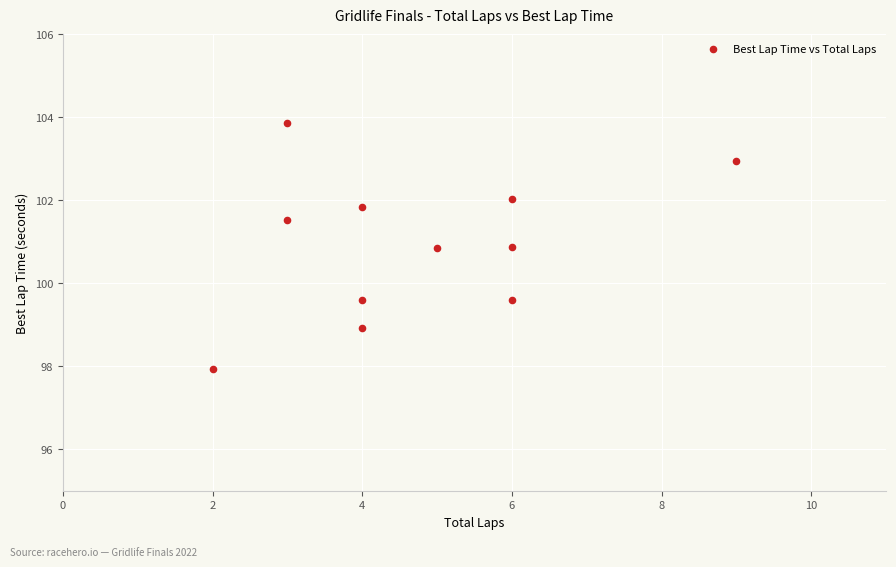

What is the average X value?

4.7